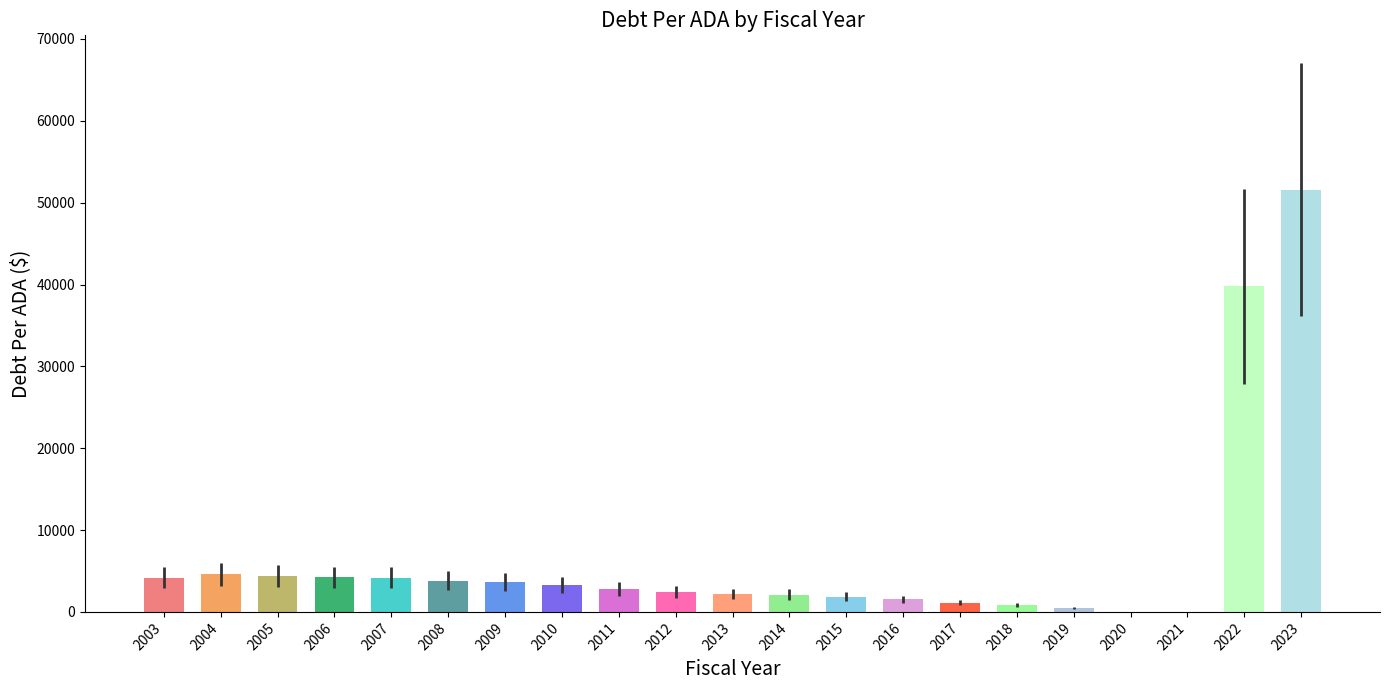

The value at 2020 is 26431.9. True or false?

False